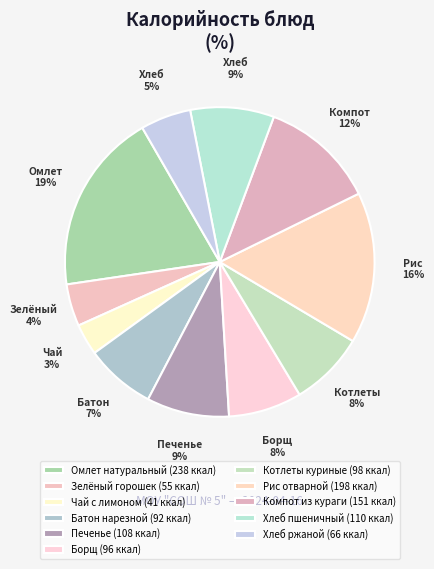

Which category has the biggest portion of the pie?

Омлет натуральный